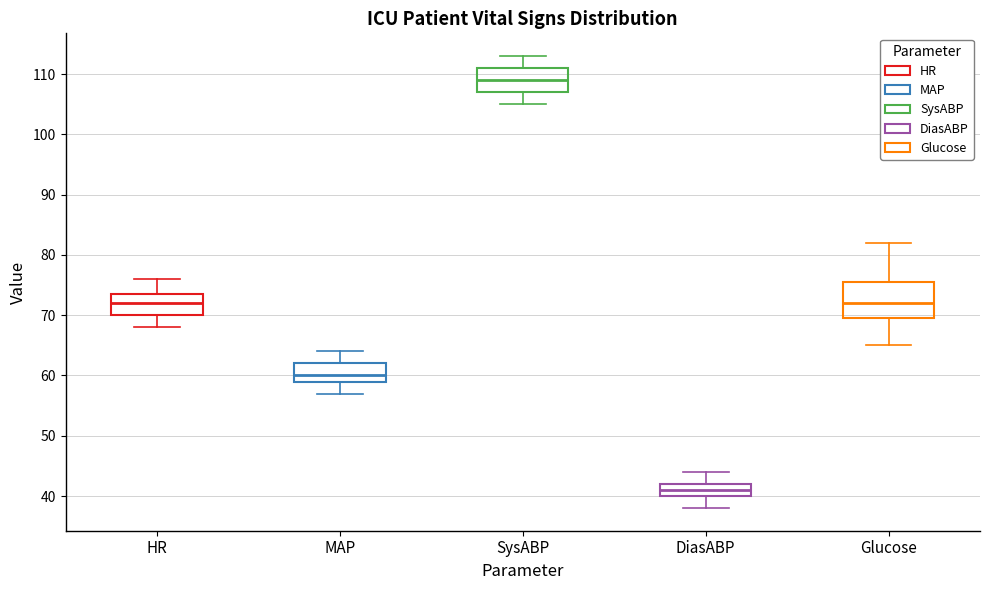

Which box has the lowest median line?

DiasABP